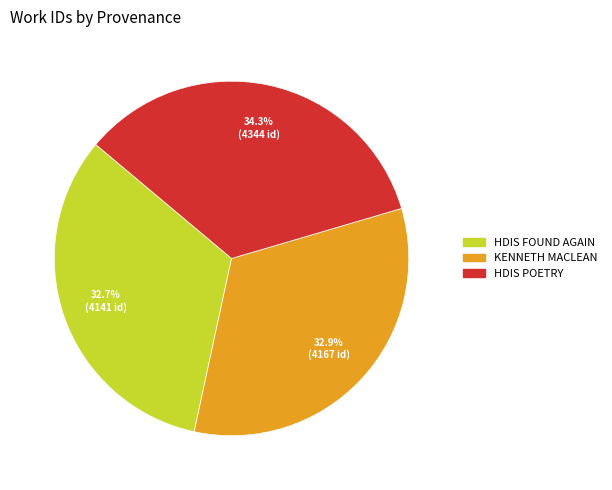

Does any single category account for the majority?

No